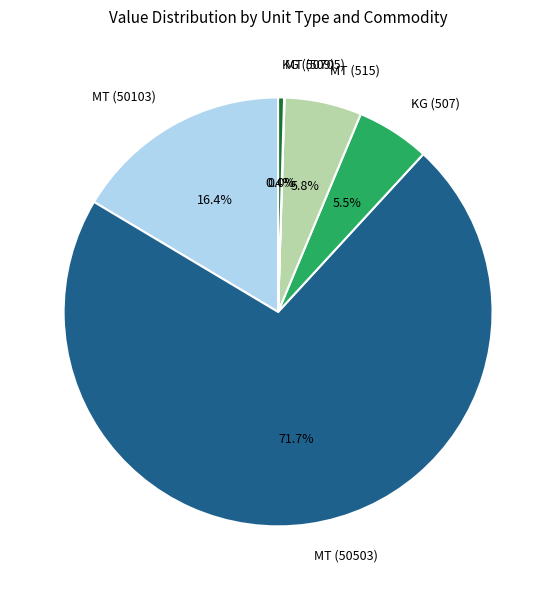

Which category has the biggest portion of the pie?

MT (50503)